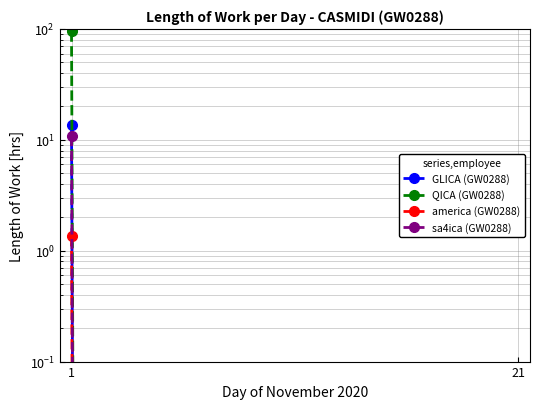

Is it true that QICA (GW0288) equals 94.9 at 1?

True